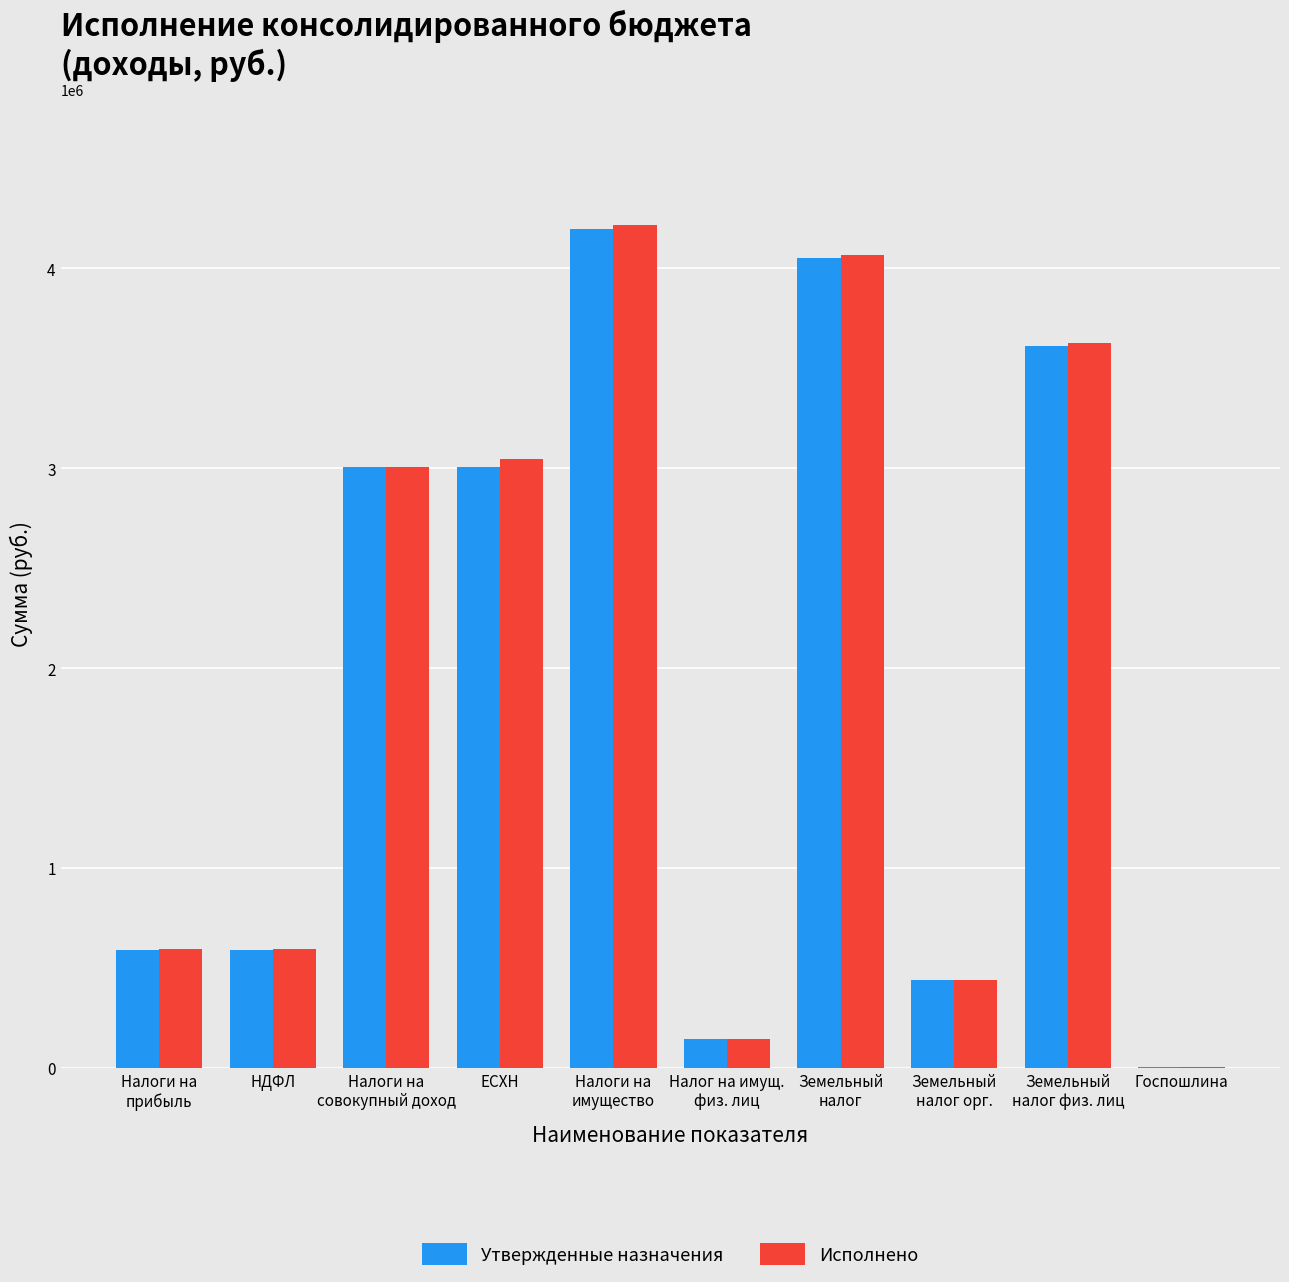

How many categories are shown in the chart?

10